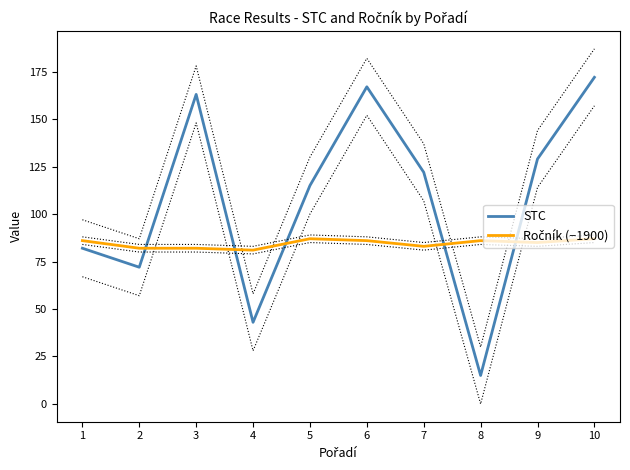

True or false: Ročník (−1900) and STC cross at least once.

True